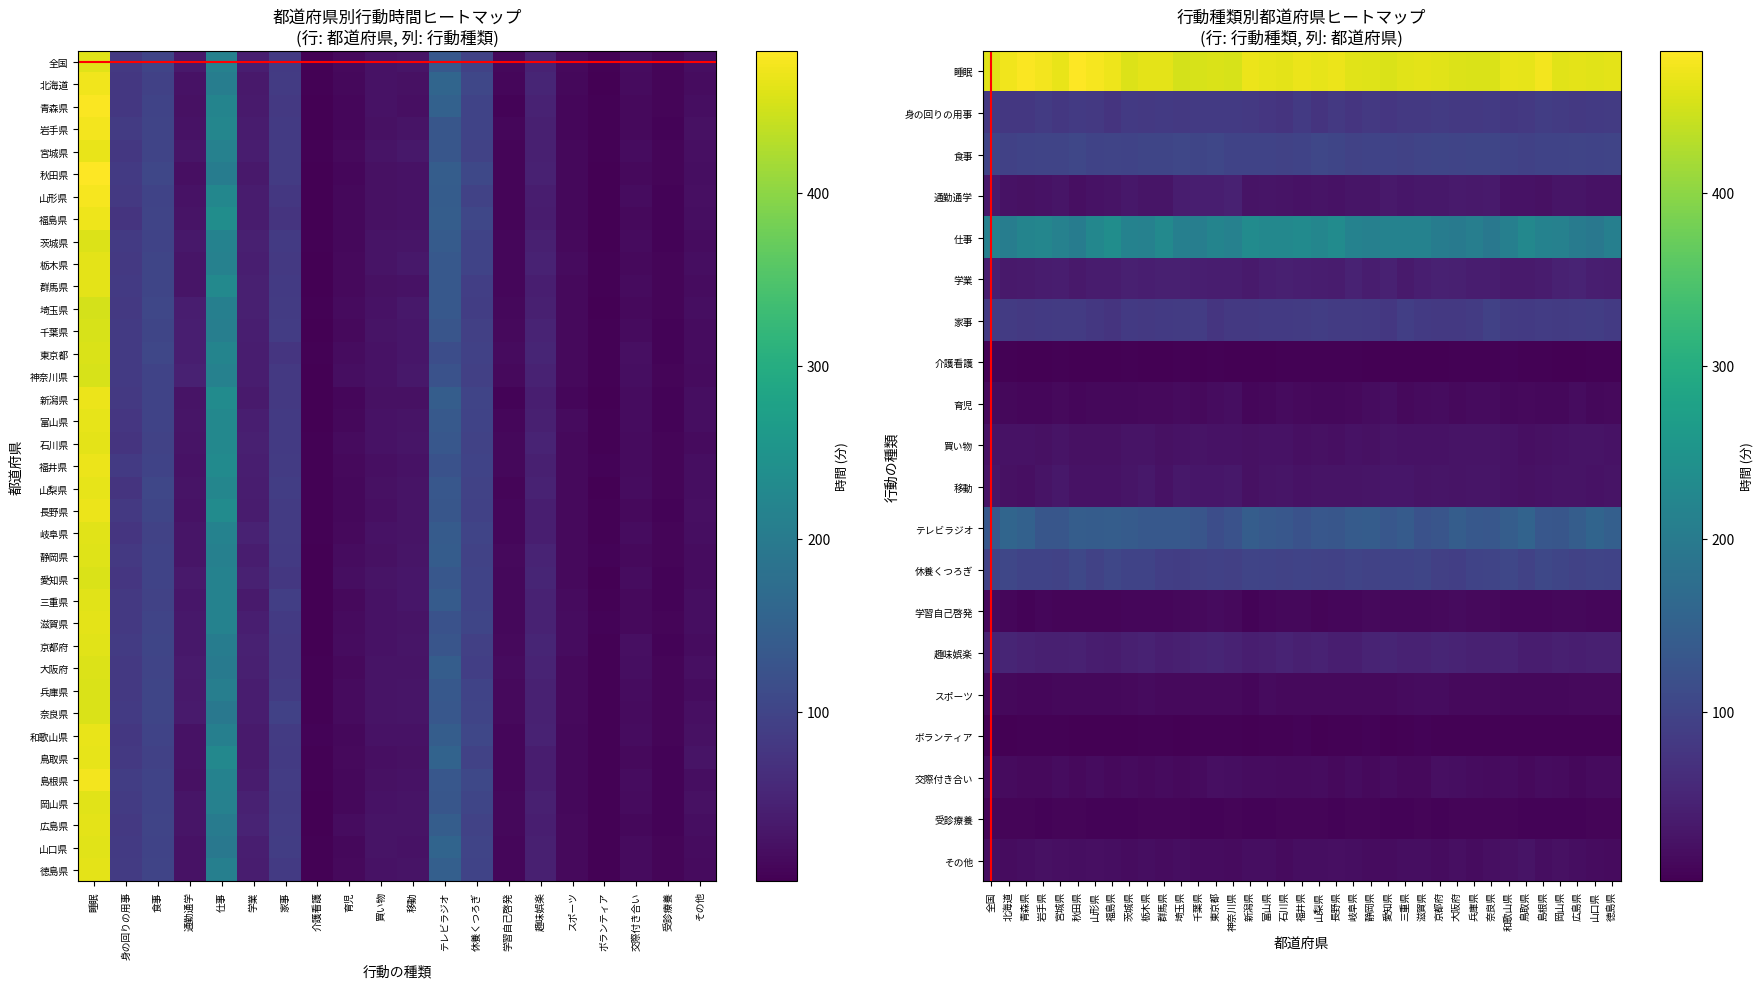

True or false: 滋賀県 has a value of 5 at 育児.

False